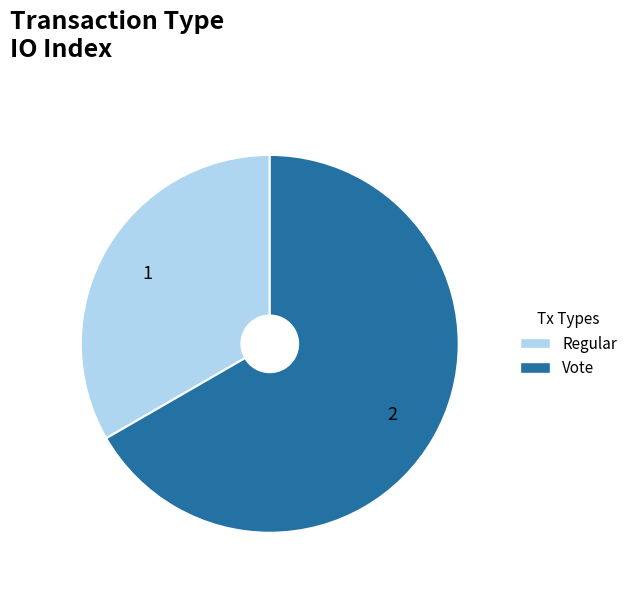

What is the ratio of the value at Regular to the value at Vote?

0.5